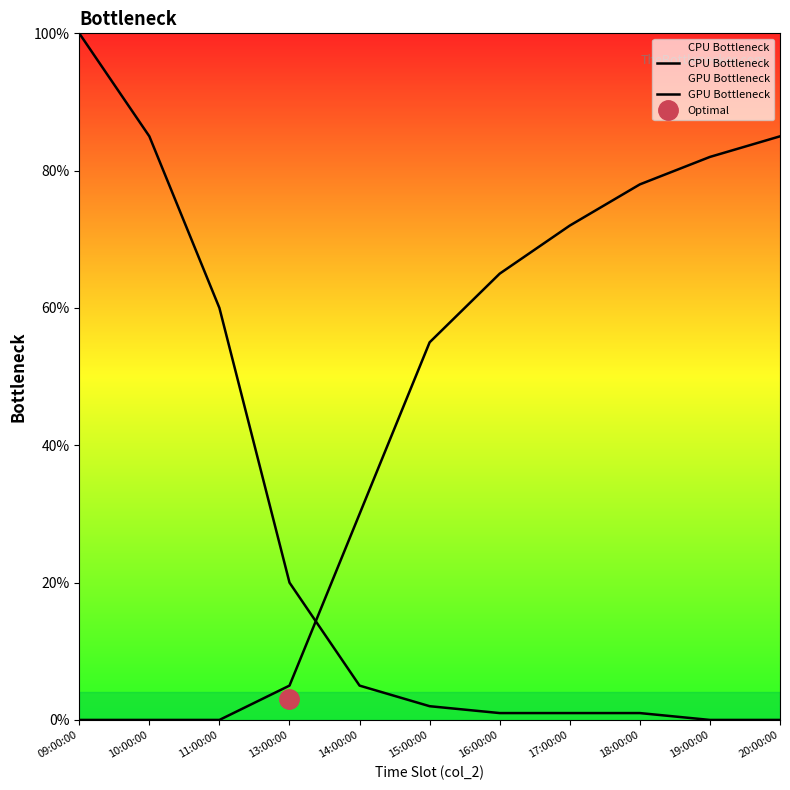

Which has a higher value, 20:00:00 or 17:00:00?

17:00:00